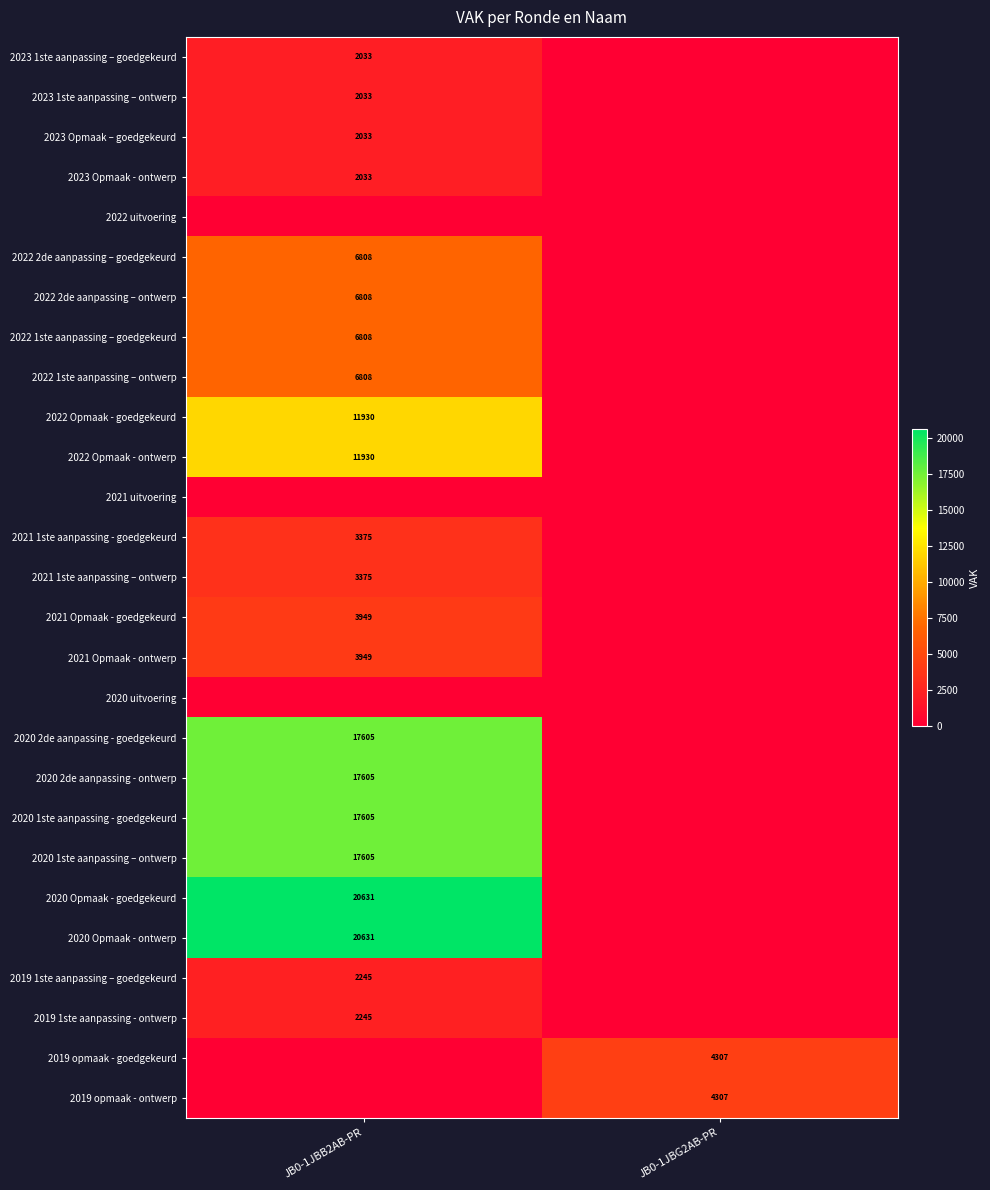

Is the value of 2023 1ste aanpassing – ontwerp at JB0-1JBB2AB-PR greater than the value of 2020 Opmaak - goedgekeurd at JB0-1JBB2AB-PR?

No